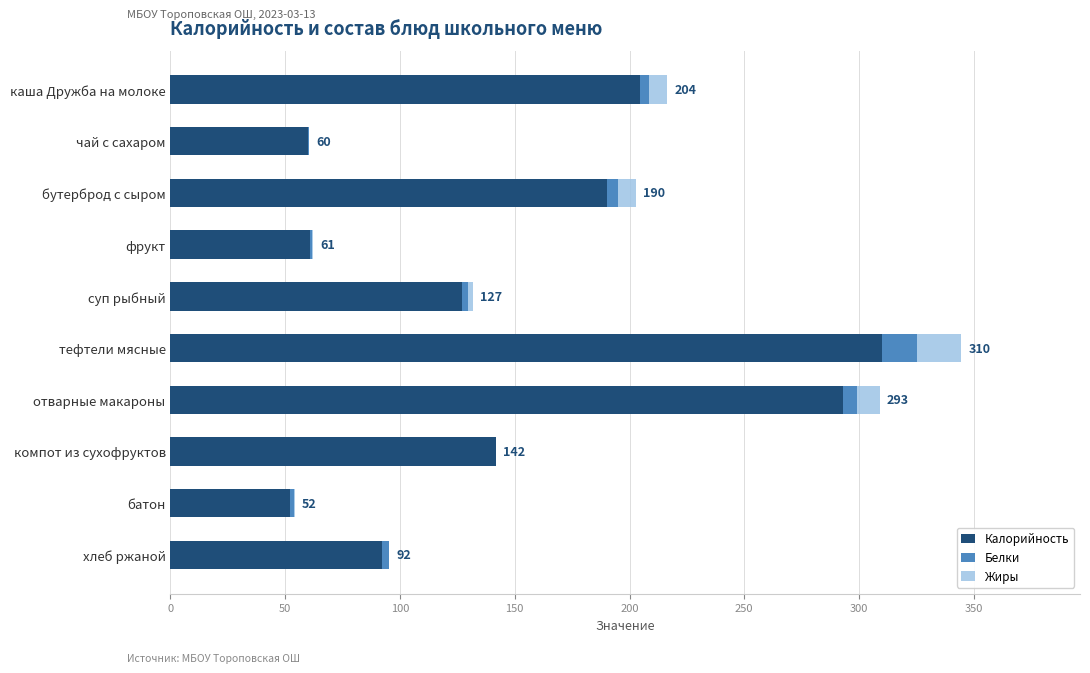

What is the maximum value for Калорийность?

310.0